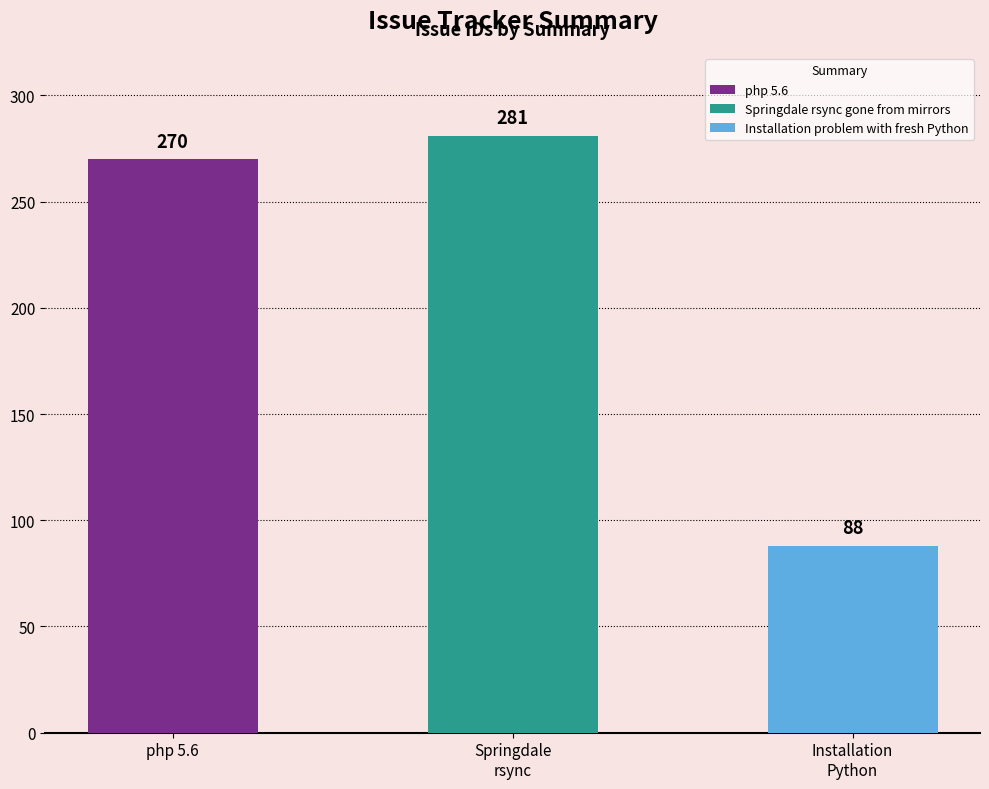

What is the difference between the maximum and minimum values?

193